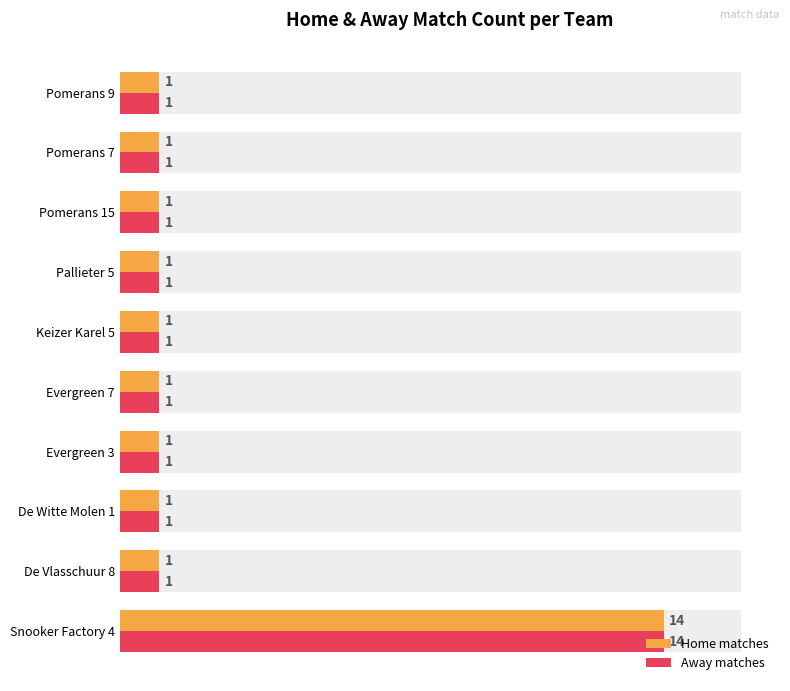

The value of Away matches at 8 is 1. True or false?

True